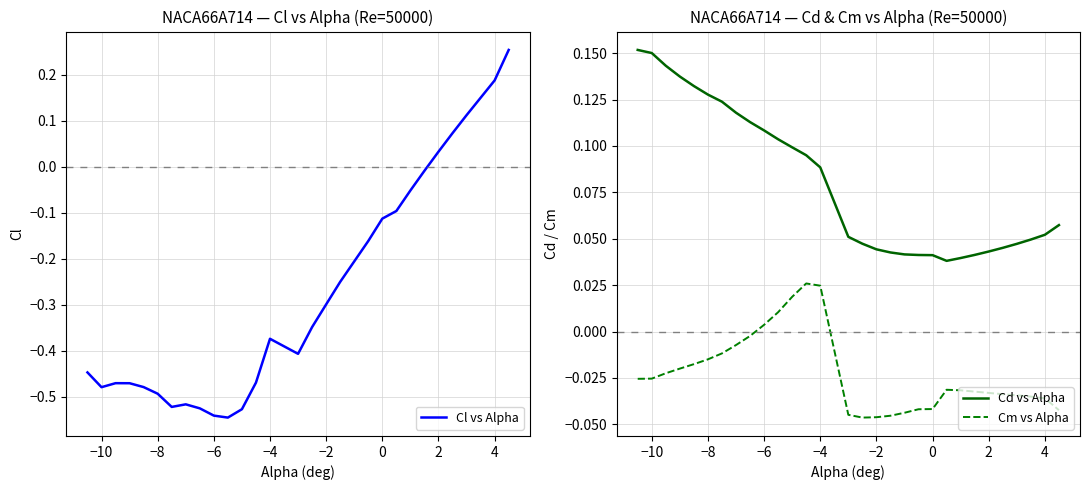

True or false: Cm vs Alpha and Cd vs Alpha cross at least once.

False